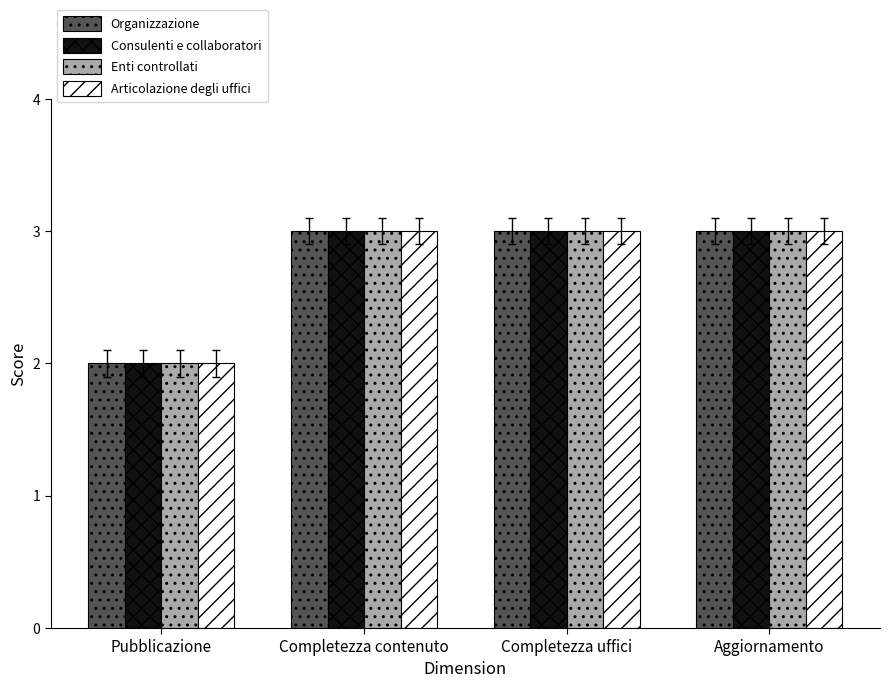

What is the total value across all series at Pubblicazione?

8